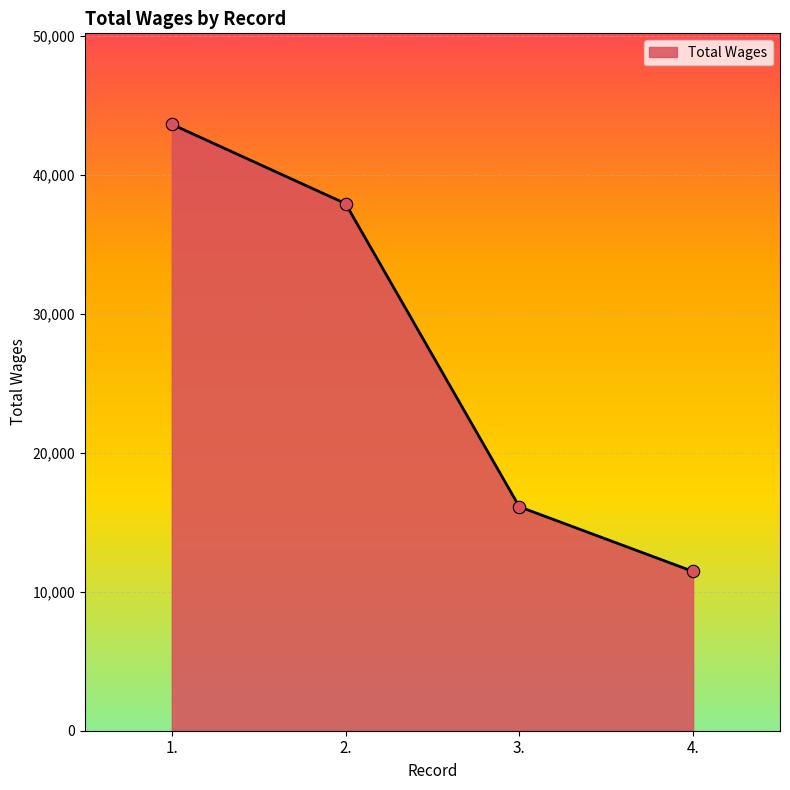

Which has a higher value, 3. or 2.?

2.